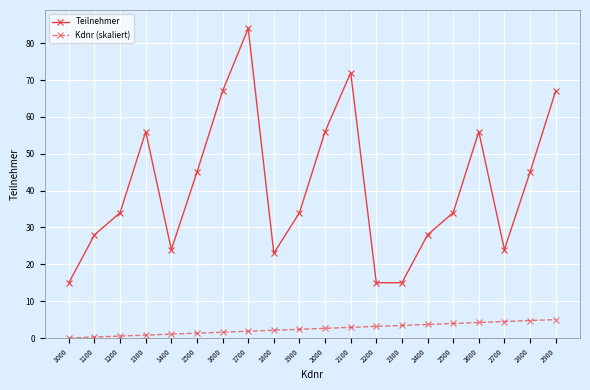

What is the value of the Teilnehmer point at the 19th from the left?

45.0